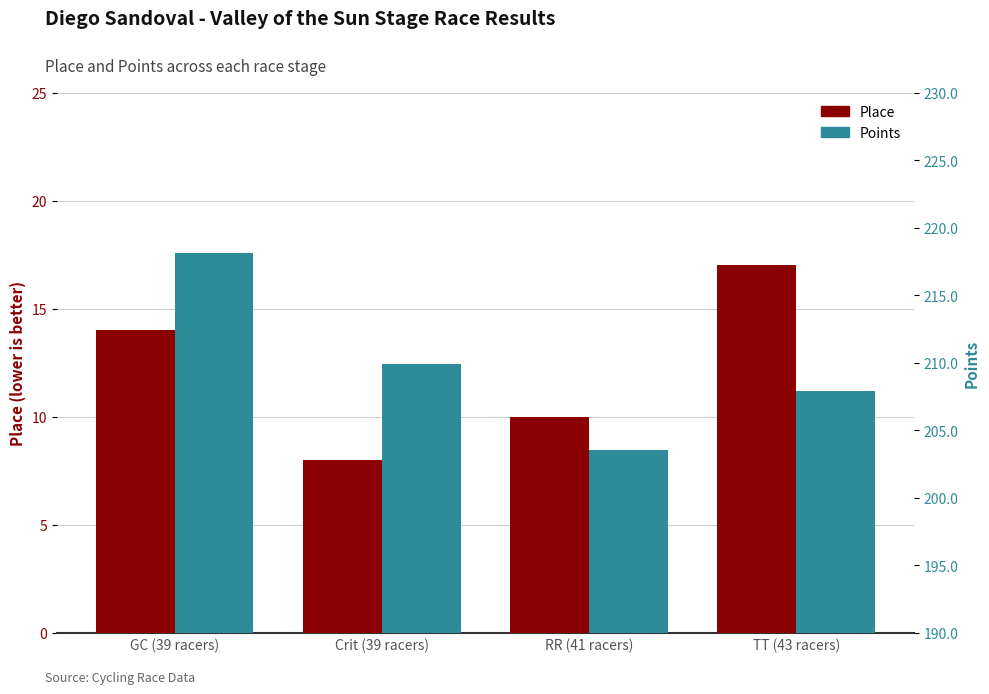

Between GC (39 racers) and Crit (39 racers), which series saw the biggest shift?

Points